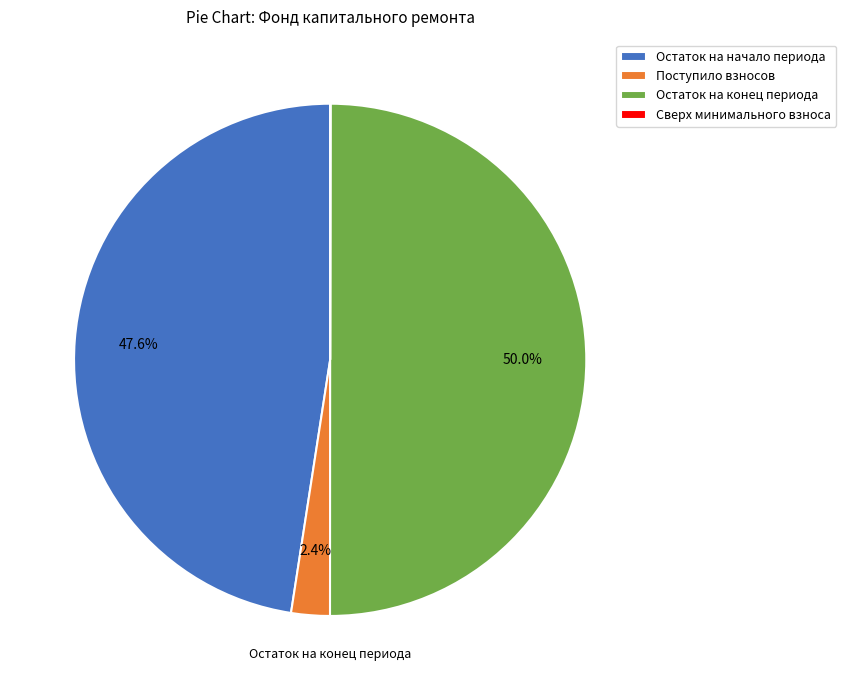

Does Остаток на начало периода account for over 50% of the chart?

No